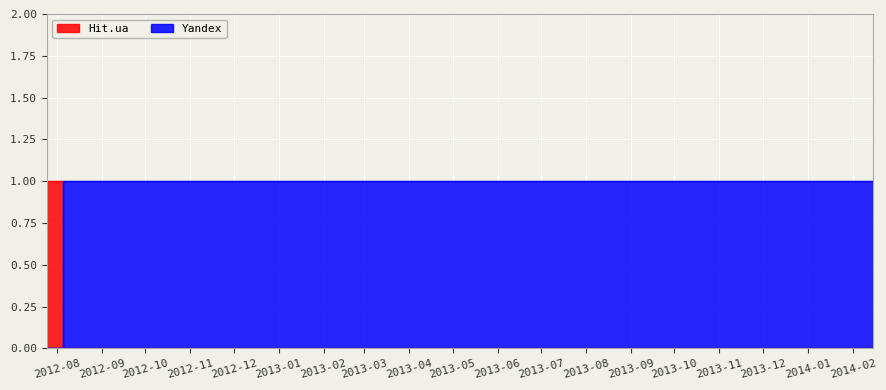

How many series are shown in this chart?

2